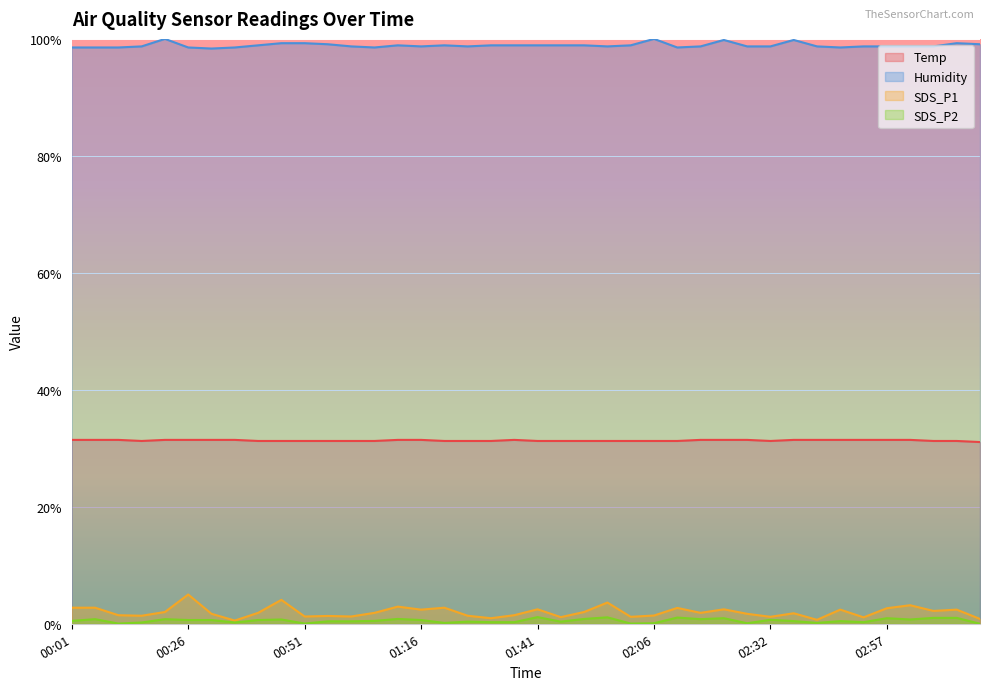

At 02:16, list the series in order from smallest to largest.

SDS_P2, SDS_P1, Temp, Humidity